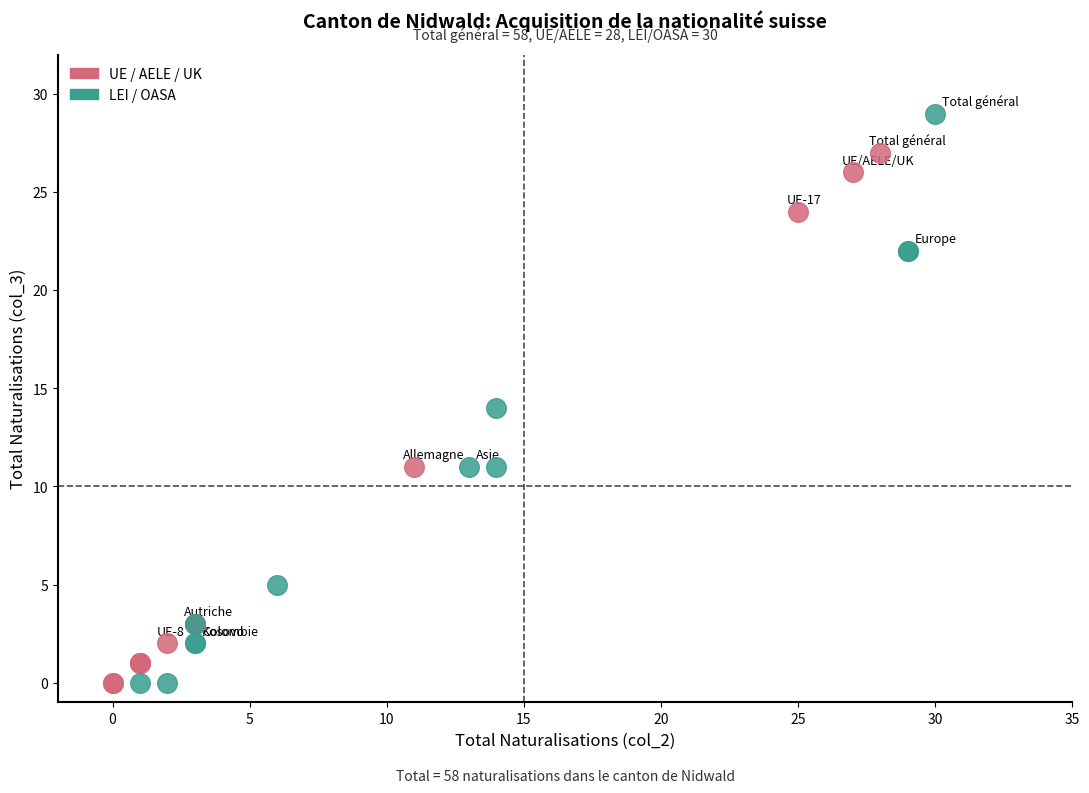

Which series contains the highest Y value?

LEI / OASA